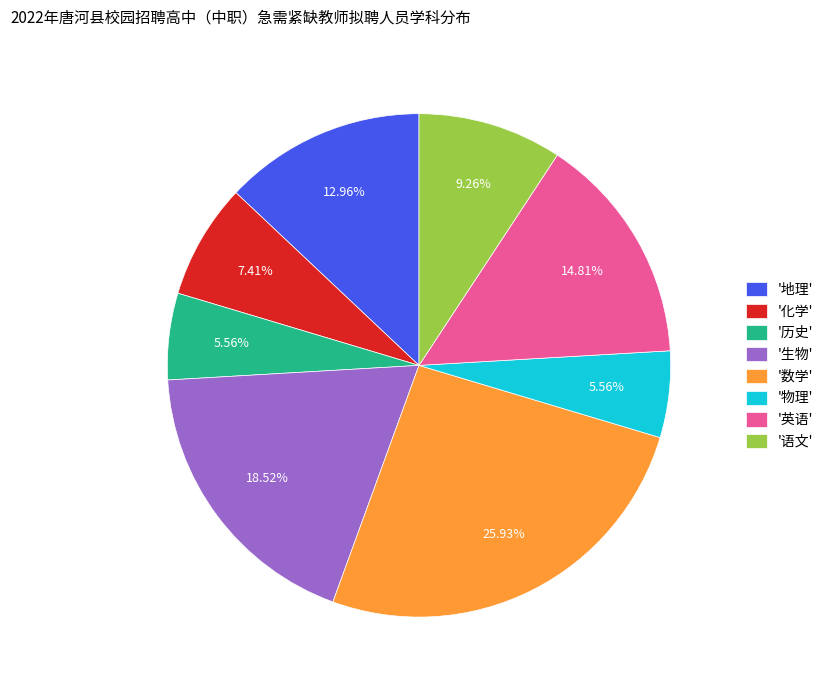

Is there any slice that represents more than half of the pie?

No